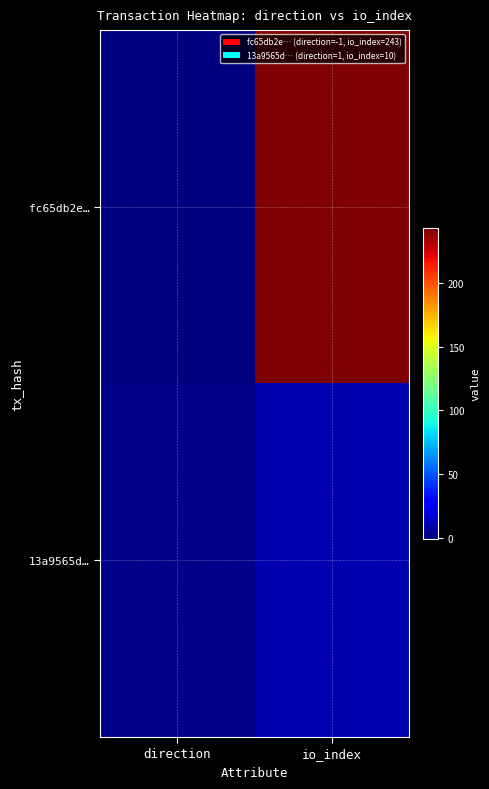

How many series are shown in this chart?

2